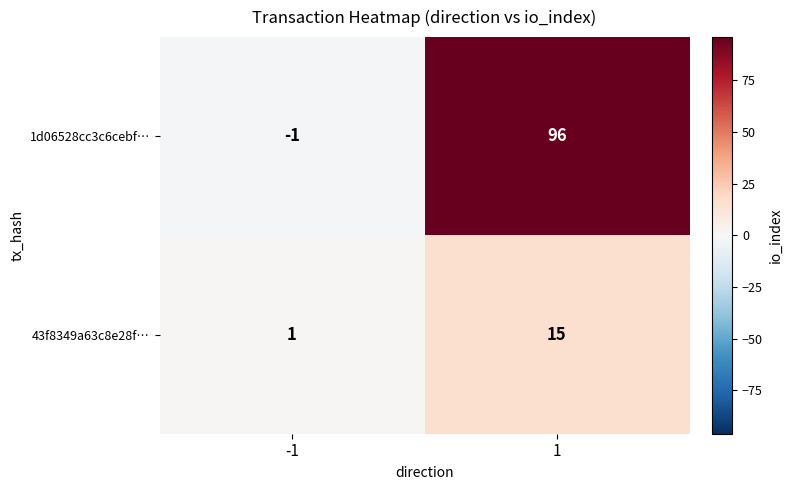

What is the sum of all 43f8349a63c8e28f… values?

16